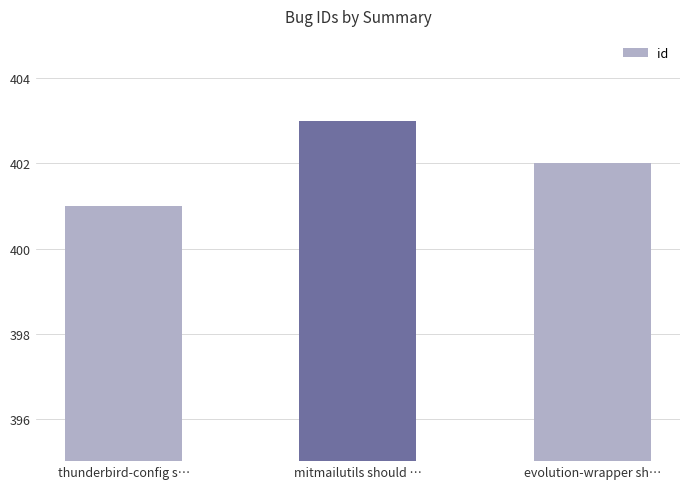

What is the sum of the values at thunderbird-config s… and mitmailutils should …?

804